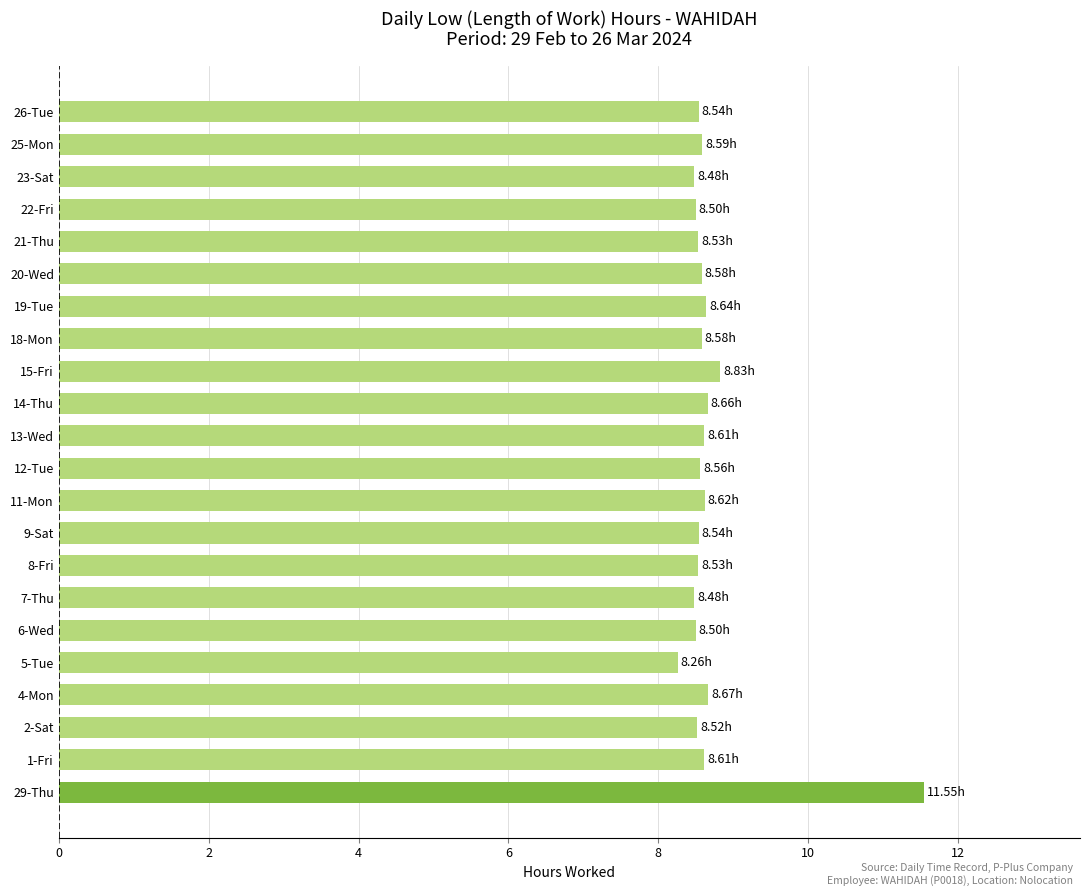

Are the bars horizontal?

Yes